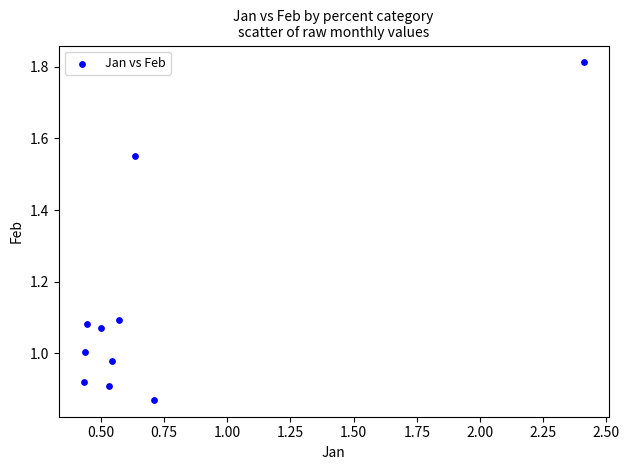

What is the range of X values (max minus min)?

2.0